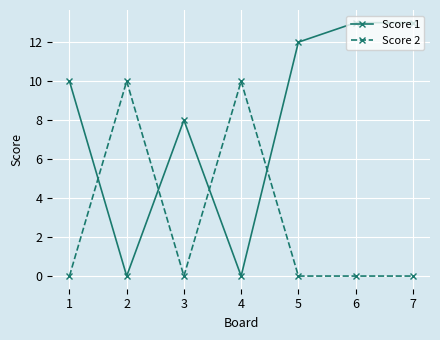

Rank the series by their maximum value, from highest to lowest.

Score 1, Score 2